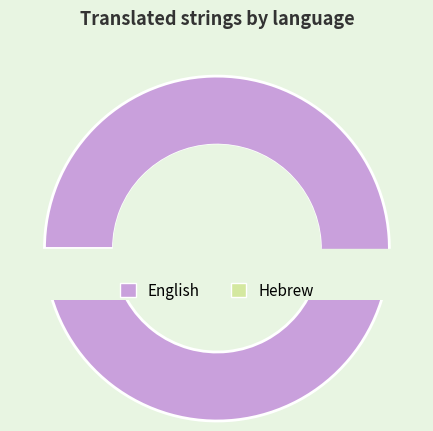

What percentage is the English slice, to the nearest percent?

98%